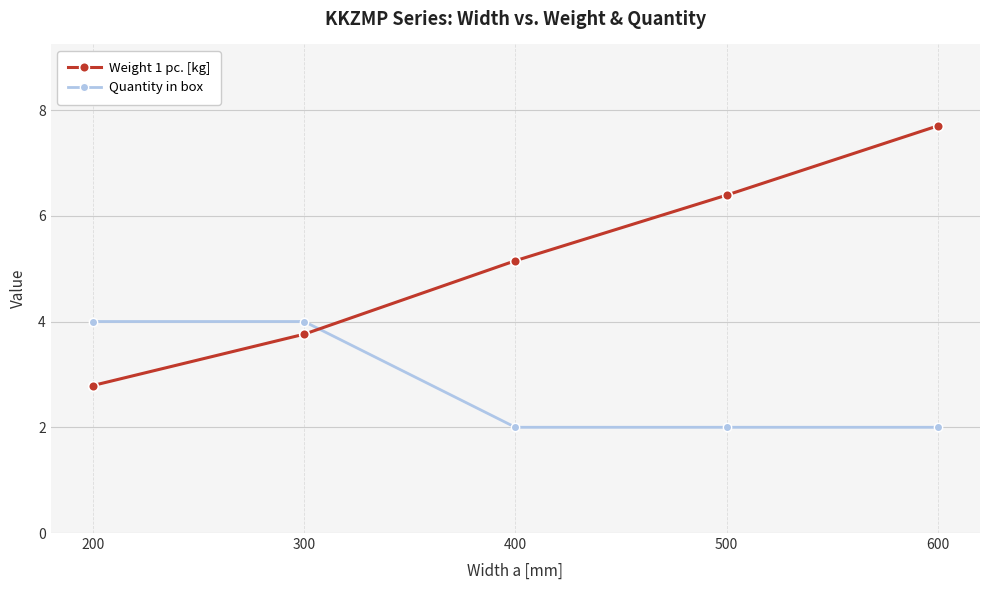

True or false: Quantity in box has a value of 4.0 at 200.

True